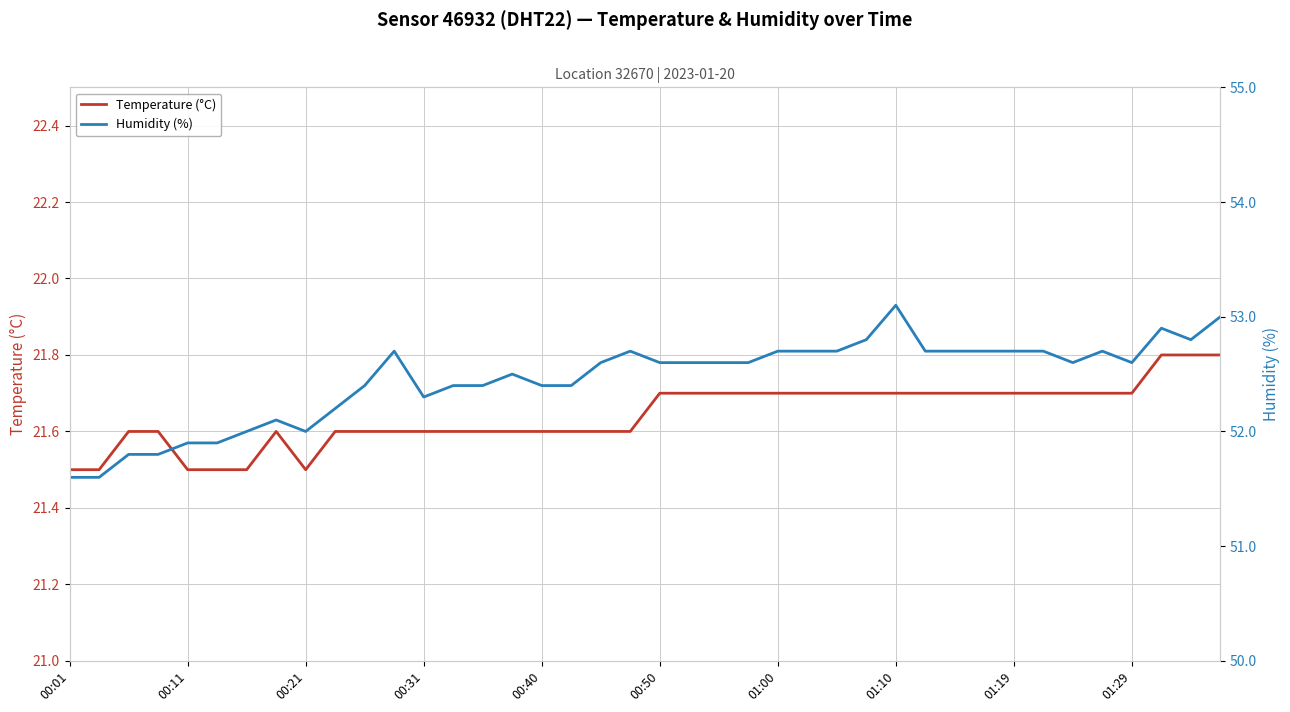

What are all the series names shown in the legend?

Temperature (°C), Humidity (%)